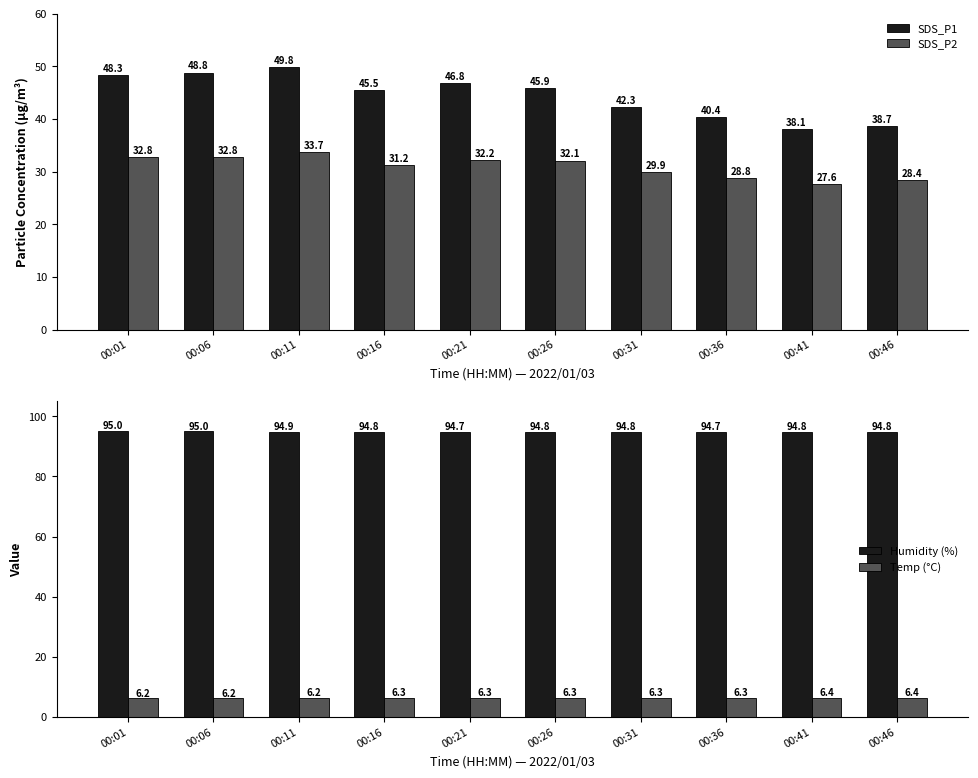

Which series has the widest spread of values?

SDS_P1